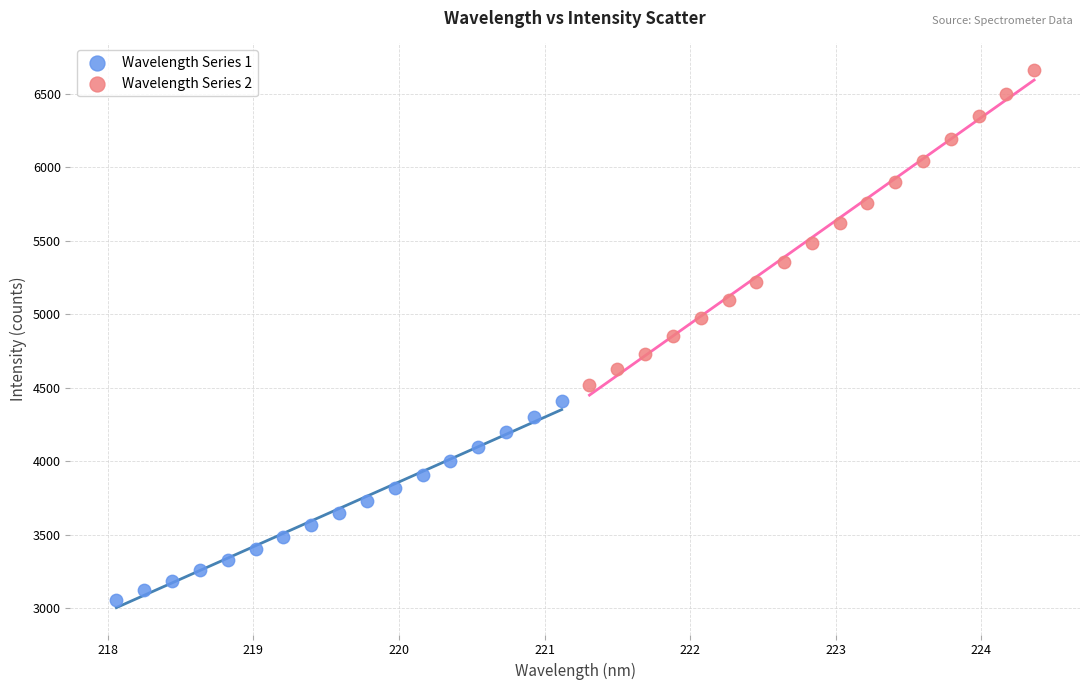

Which series reaches the maximum Y coordinate?

Wavelength Series 2